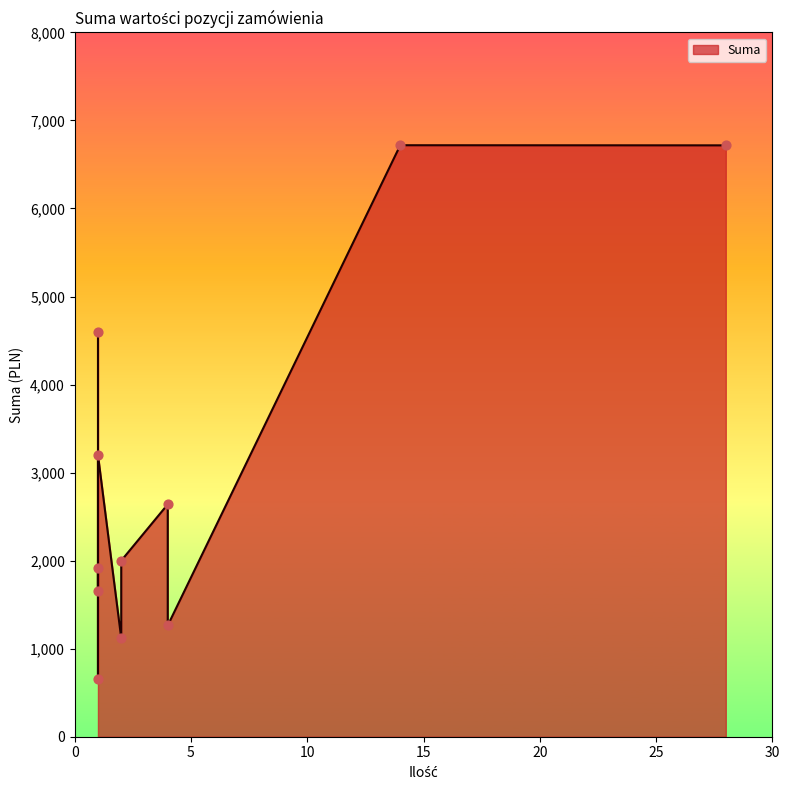

Between 2 and 2, which is larger?

2